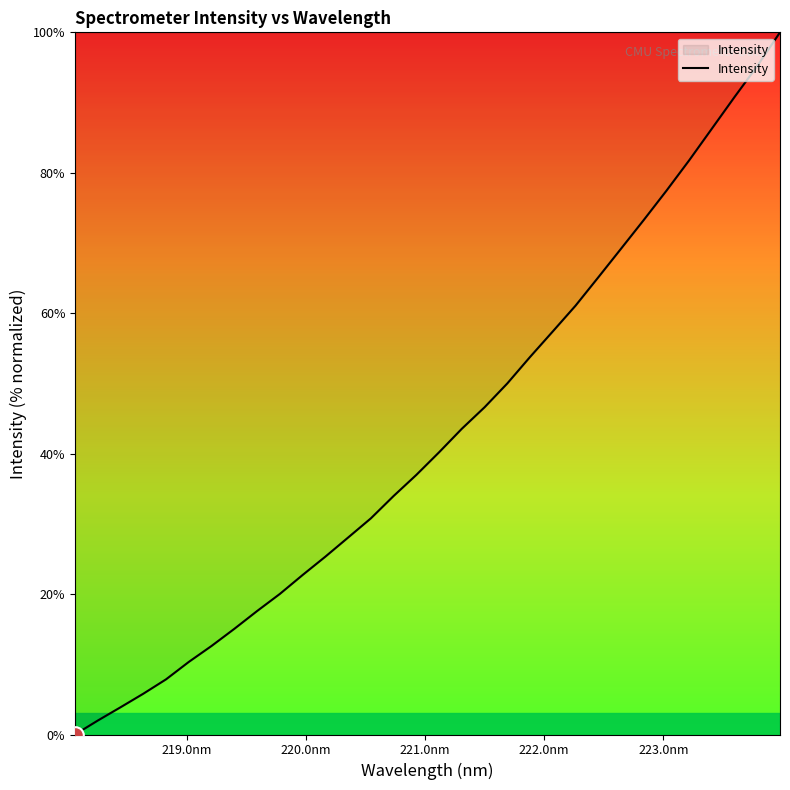

What is the difference between the maximum and minimum values?

100.0